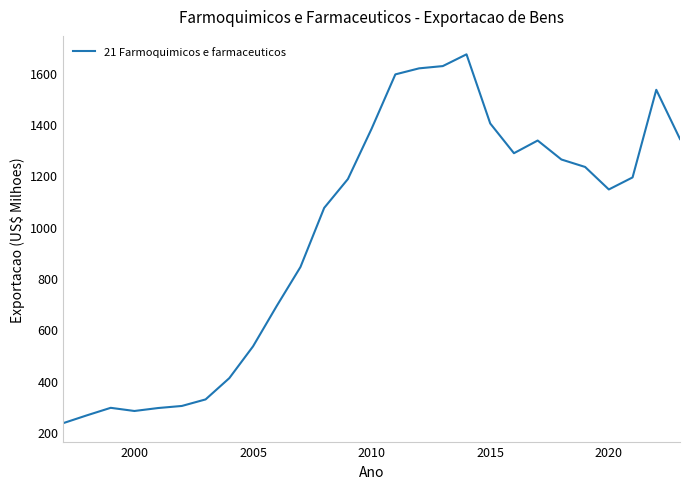

Is this an area chart (filled region under the line)?

No